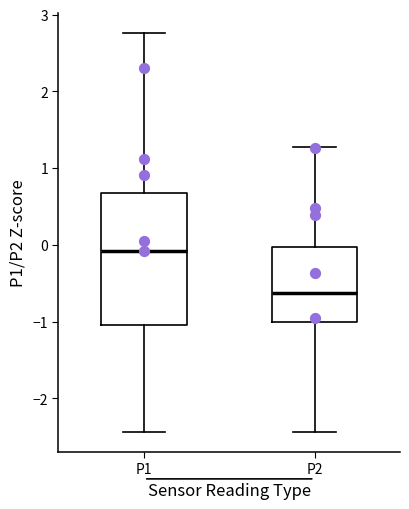

Reading left to right, read every box against the y-axis: the position of its median line, the range the box covers, and the ends of its whiskers. The values are not printed on the chart, so give them approximately, as read against the axis.

P1: median -0.1, box -1.0 to 0.7, whiskers -2.4 to 2.8
P2: median -0.6, box -1.0 to 0.0, whiskers -2.4 to 1.3